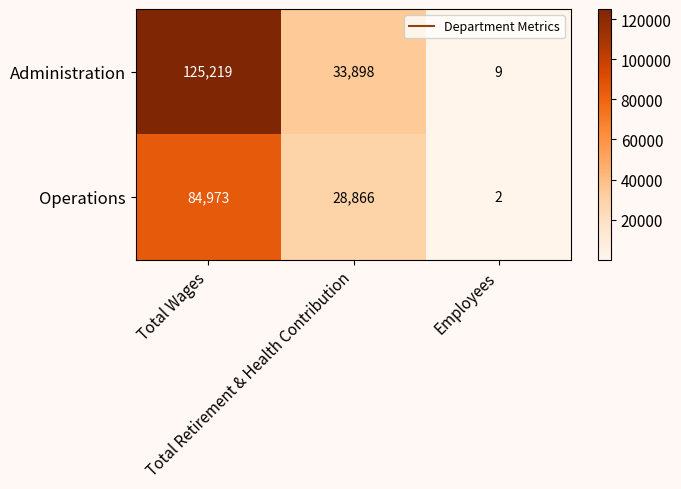

What is the minimum value shown in the chart?

2